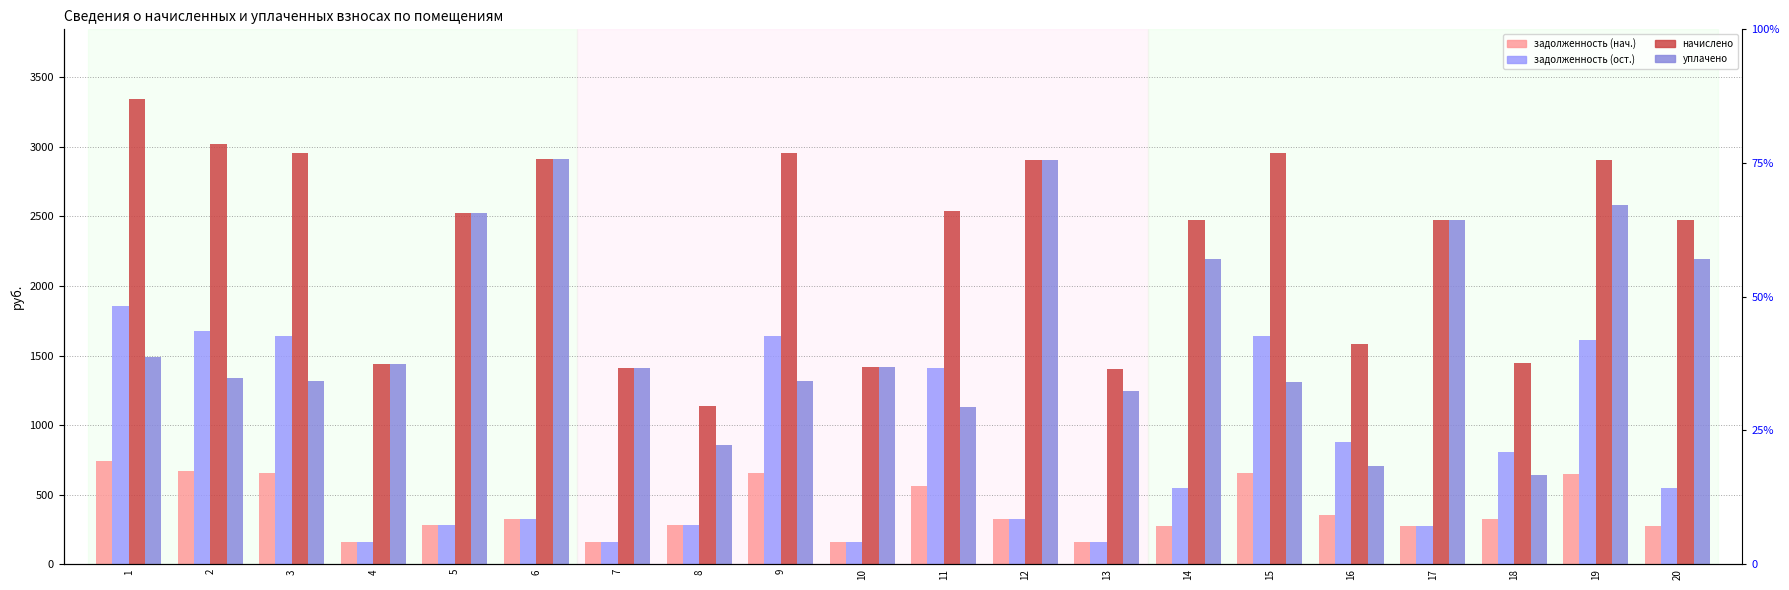

At which label does начислено reach its minimum?

8